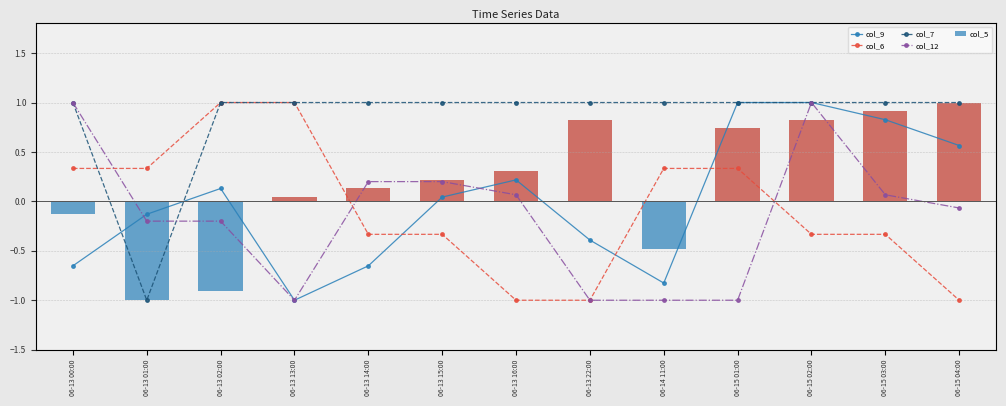

What is the maximum value for col_9?

1.0